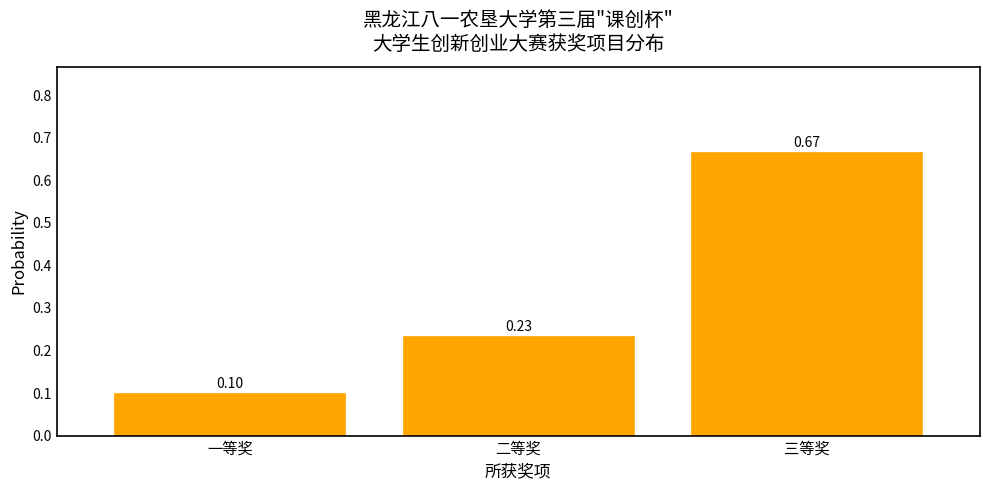

Rank the categories by value from lowest to highest.

一等奖, 二等奖, 三等奖